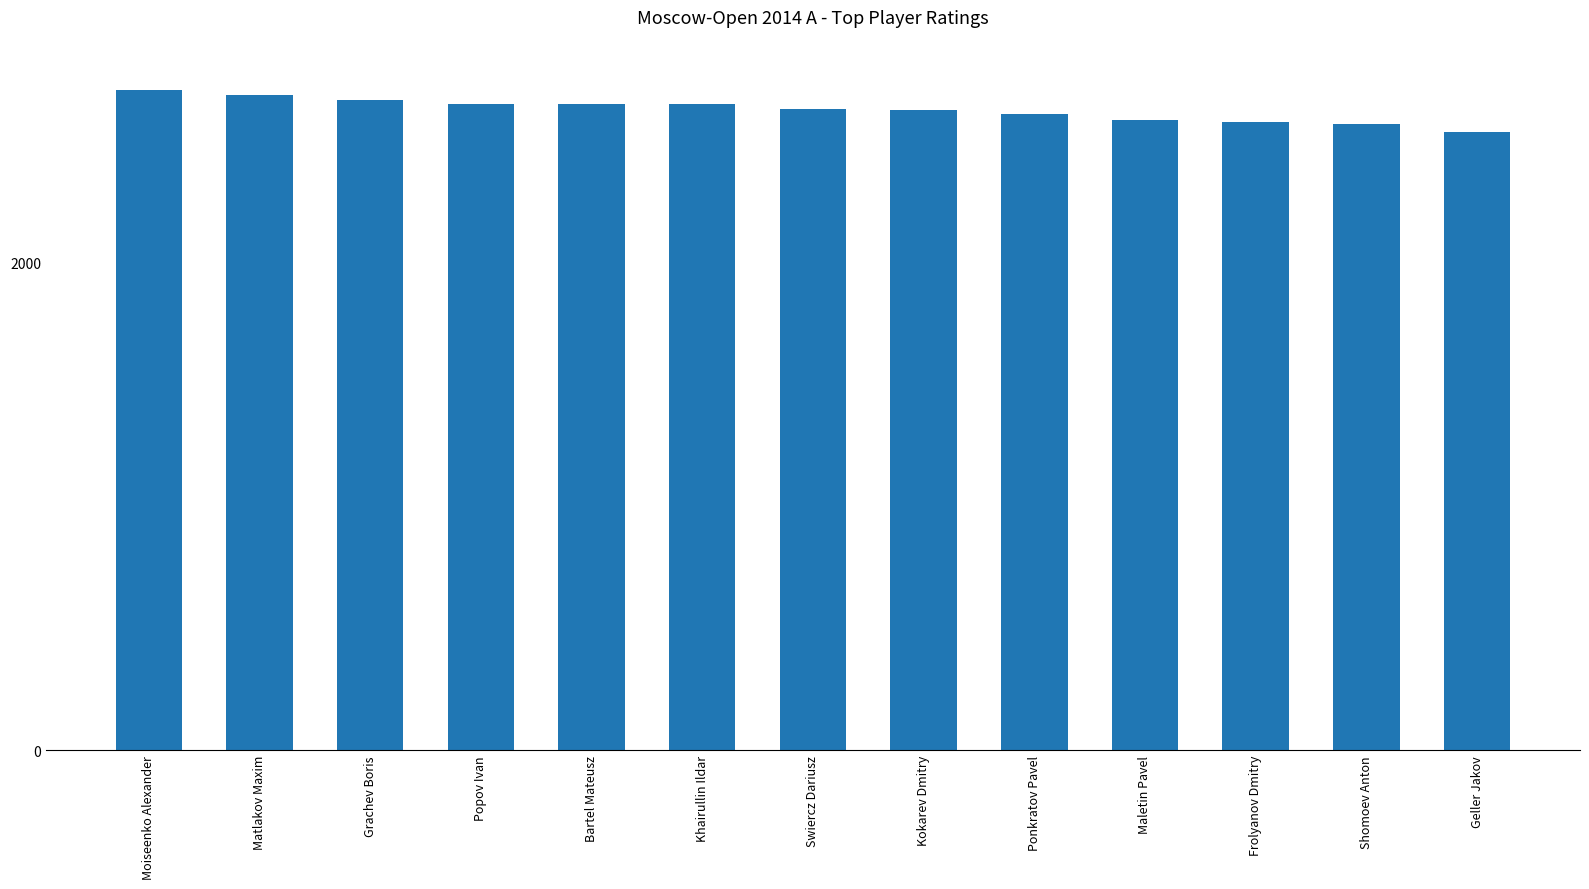

What is the difference between the maximum and minimum values?

174